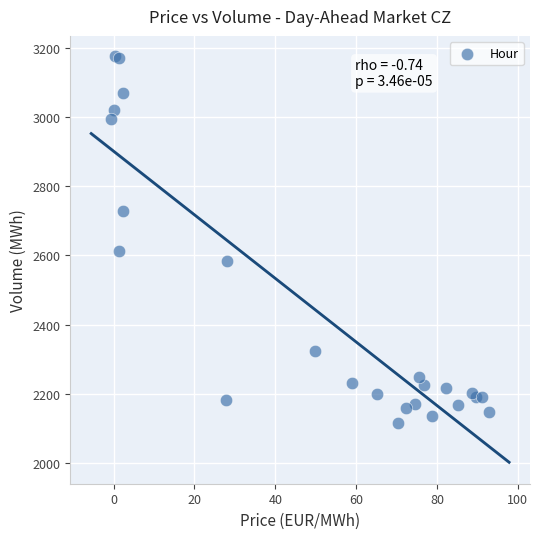

What Y value in the scatter plot is closest to 2646?

2614.3